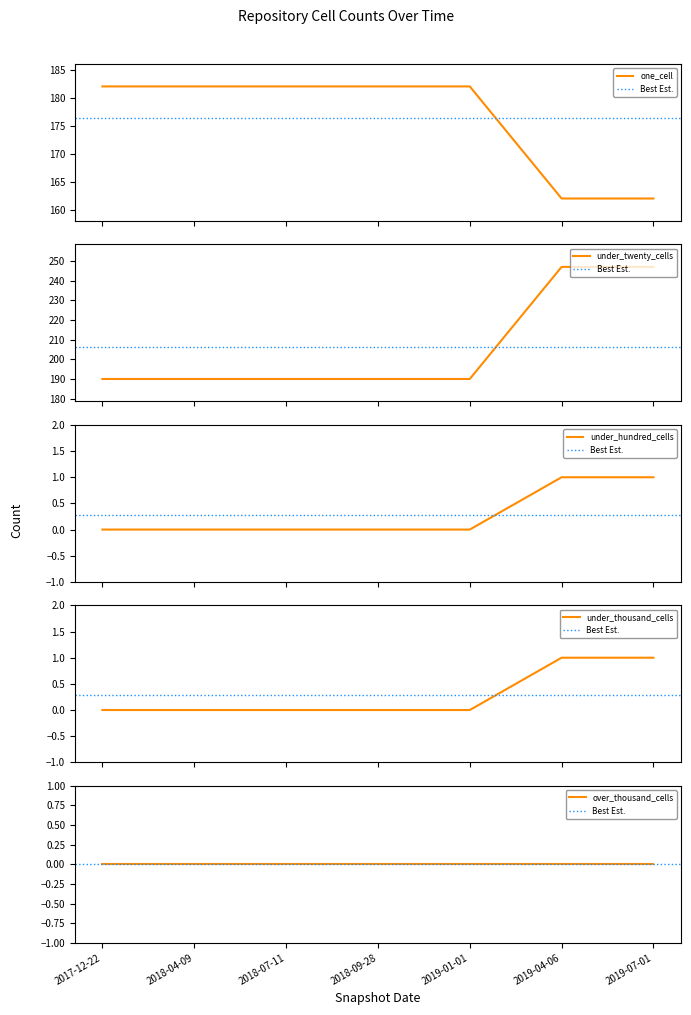

What is the sum of all under_twenty_cells values?

1444